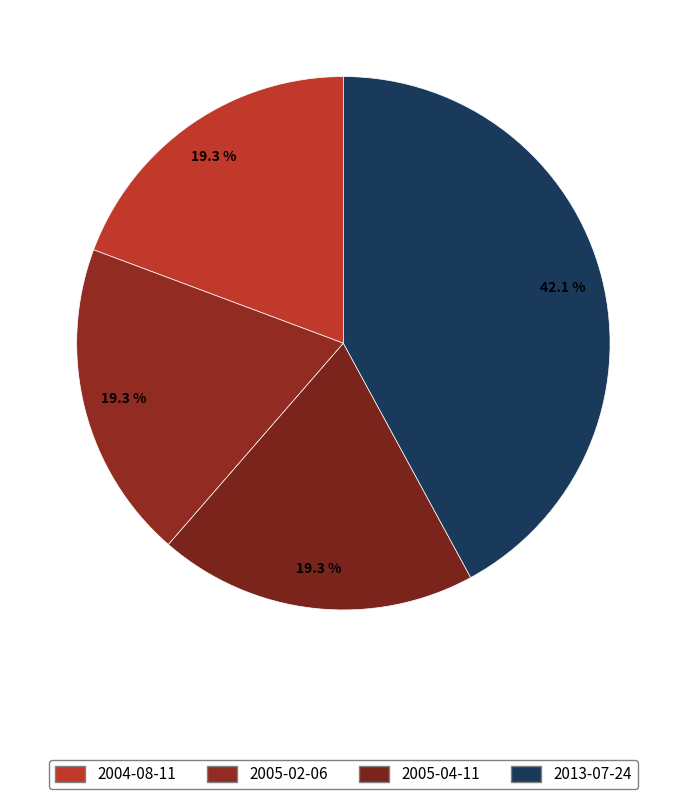

What percentage is the 2005-02-06 slice, to the nearest percent?

19%